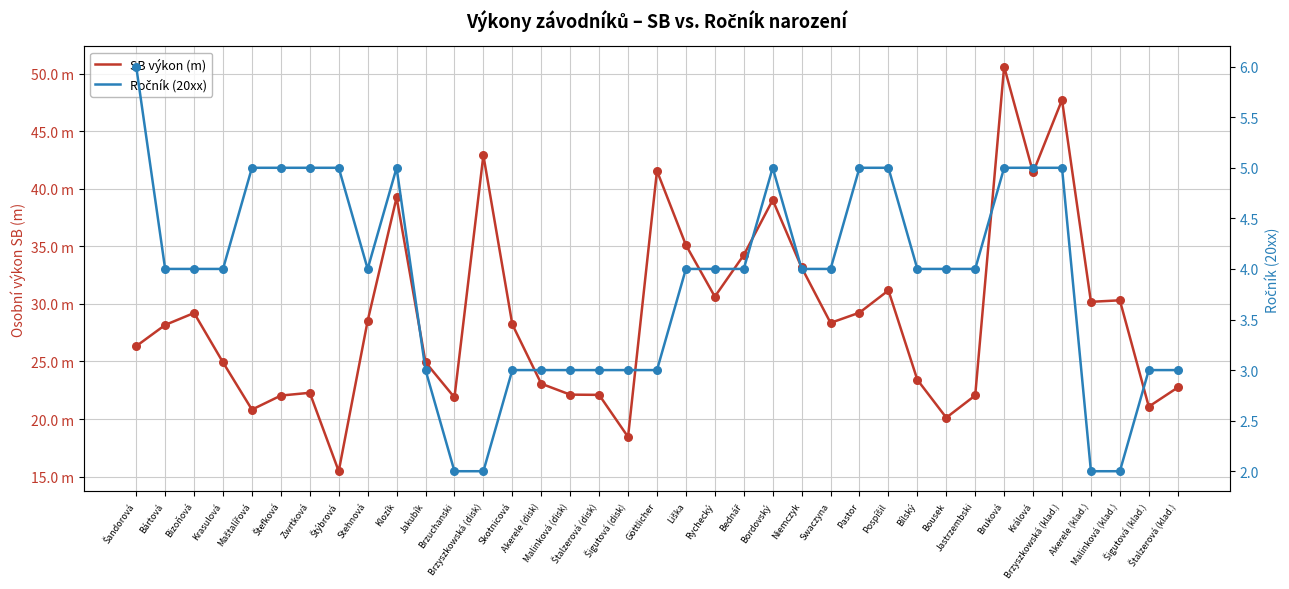

At how many categories does at least one series exceed 38?

7